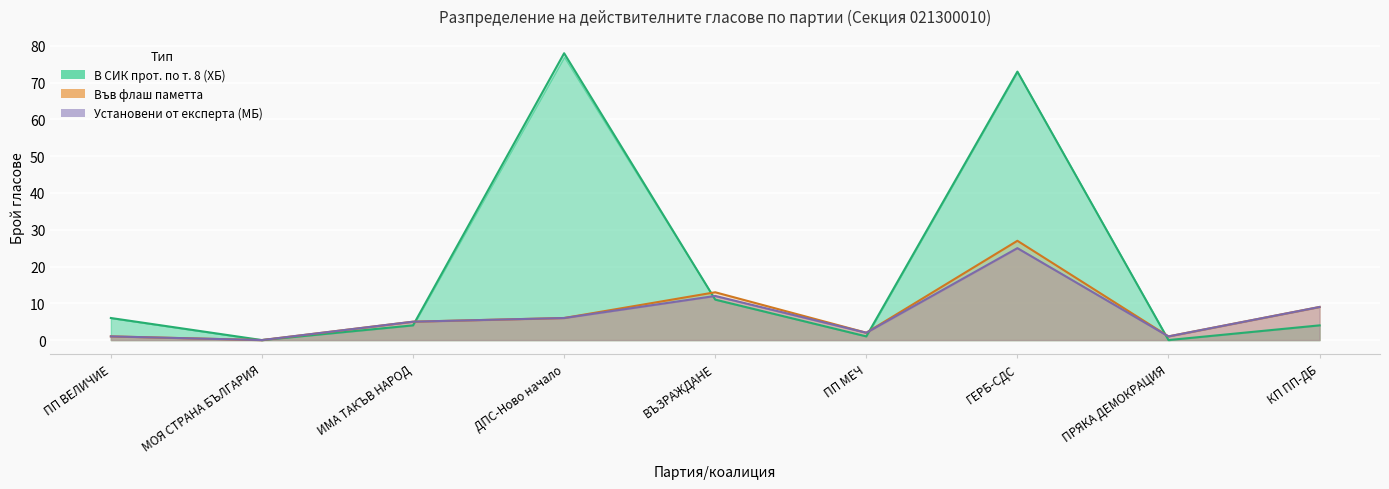

Between ГЕРБ-СДС and ПРЯКА ДЕМОКРАЦИЯ, which series saw the biggest shift?

В СИК прот. по т. 8 (ХБ)